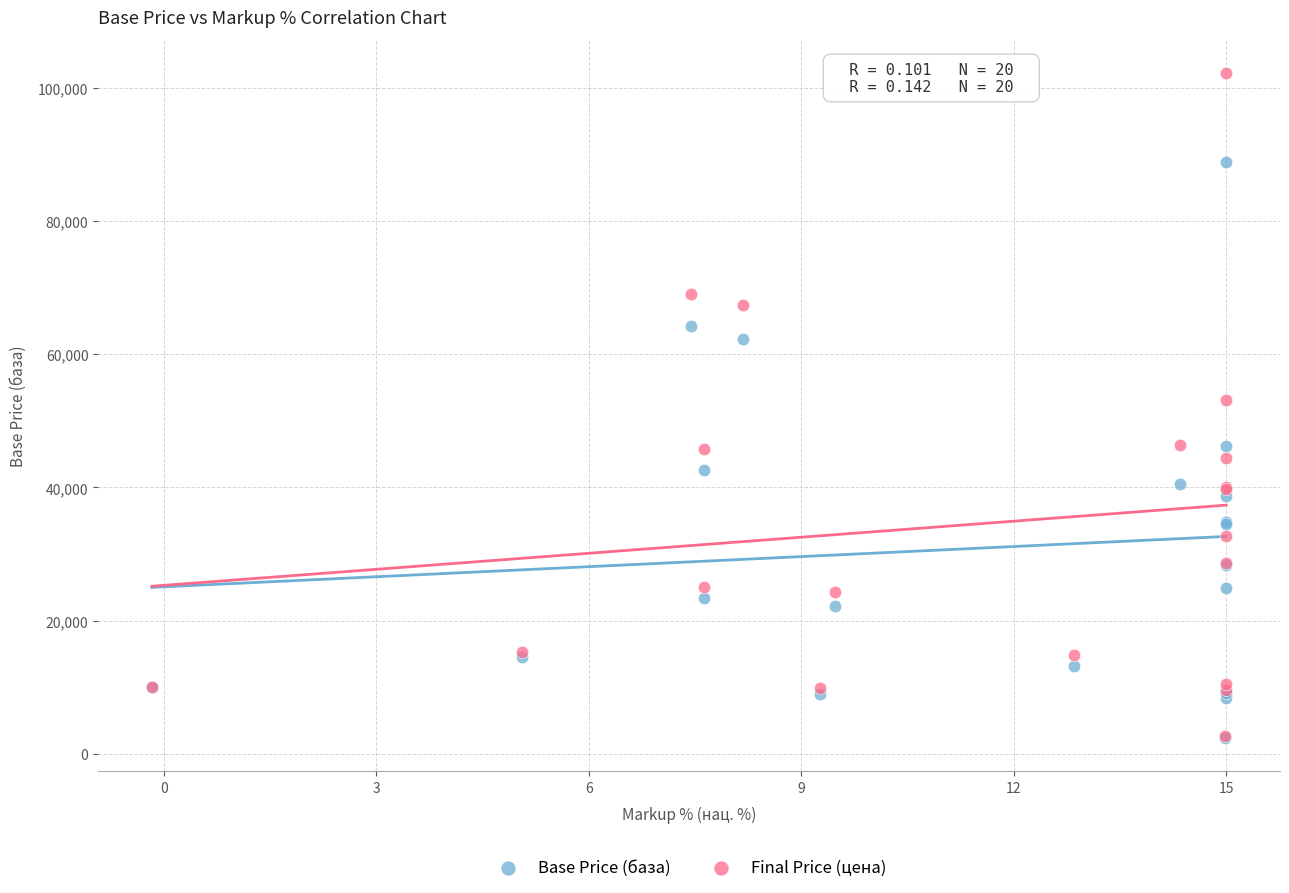

What are all the series names shown in the legend?

Base Price (база), Final Price (цена)